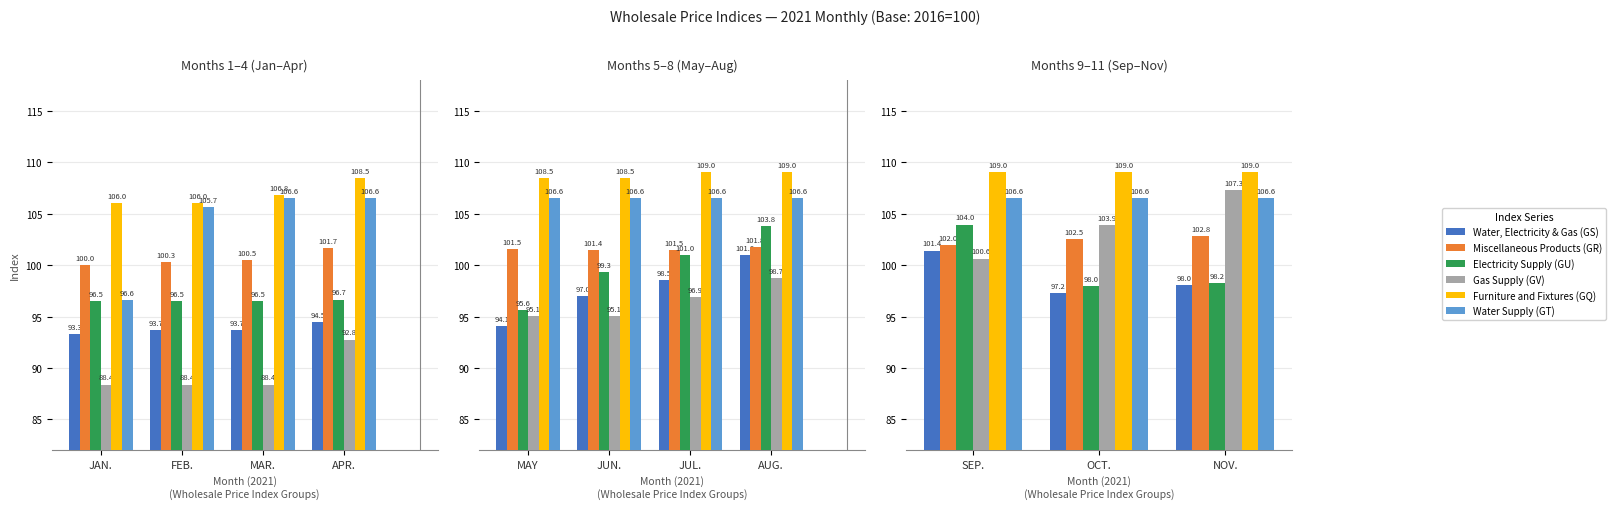

Which series has the largest range (max minus min)?

Gas Supply (GV)